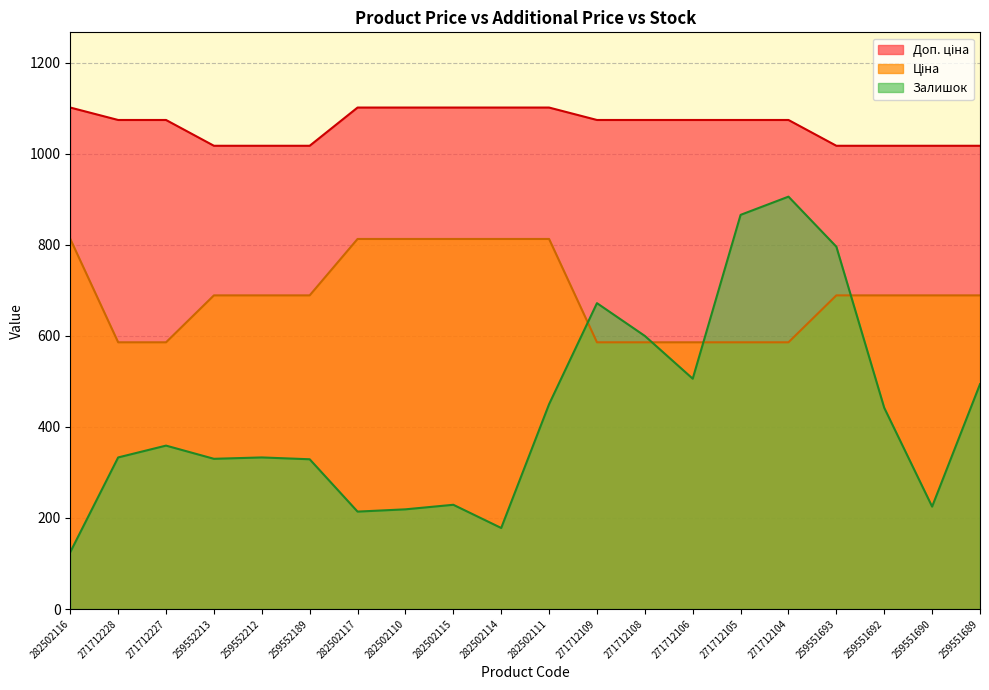

What is the label of the 9th point from the right?

271712109